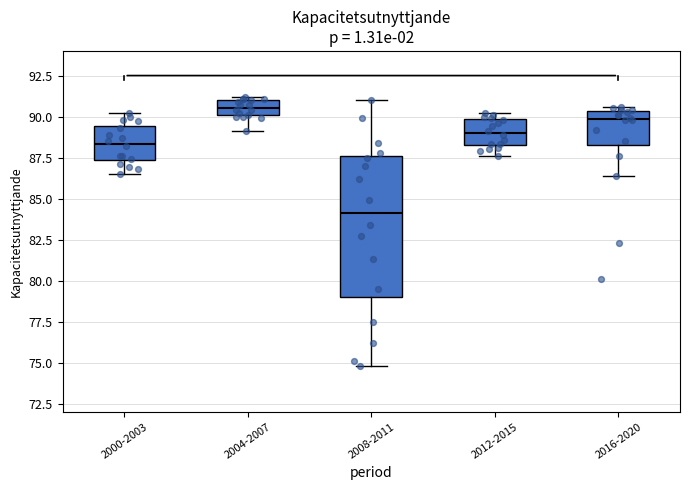

Reading left to right, read every box against the y-axis: the position of its median line, the range the box covers, and the ends of its whiskers. The values are not printed on the chart, so give them approximately, as read against the axis.

2000-2003: median 88.5, box 87.5 to 89.5, whiskers 86.5 to 90.0
2004-2007: median 90.5, box 90.0 to 91.0, whiskers 89.0 to 91.0 (just above the box's upper edge)
2008-2011: median 84.0, box 79.0 to 87.5, whiskers 75.0 to 91.0
2012-2015: median 89.0, box 88.5 to 90.0, whiskers 87.5 to 90.0 (just above the box's upper edge)
2016-2020: median 90.0, box 88.5 to 90.5, whiskers 86.5 to 90.5 (just above the box's upper edge)